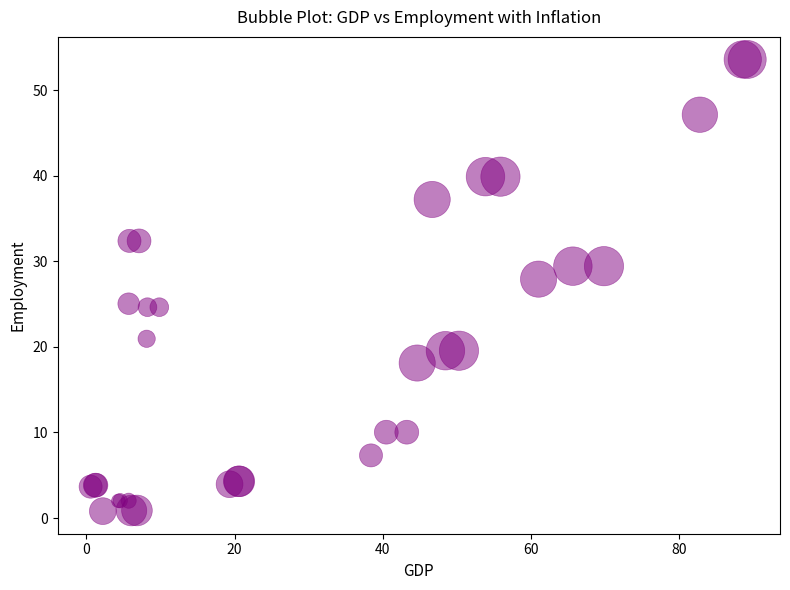

What Y value in the scatter plot is closest to 27?

27.9